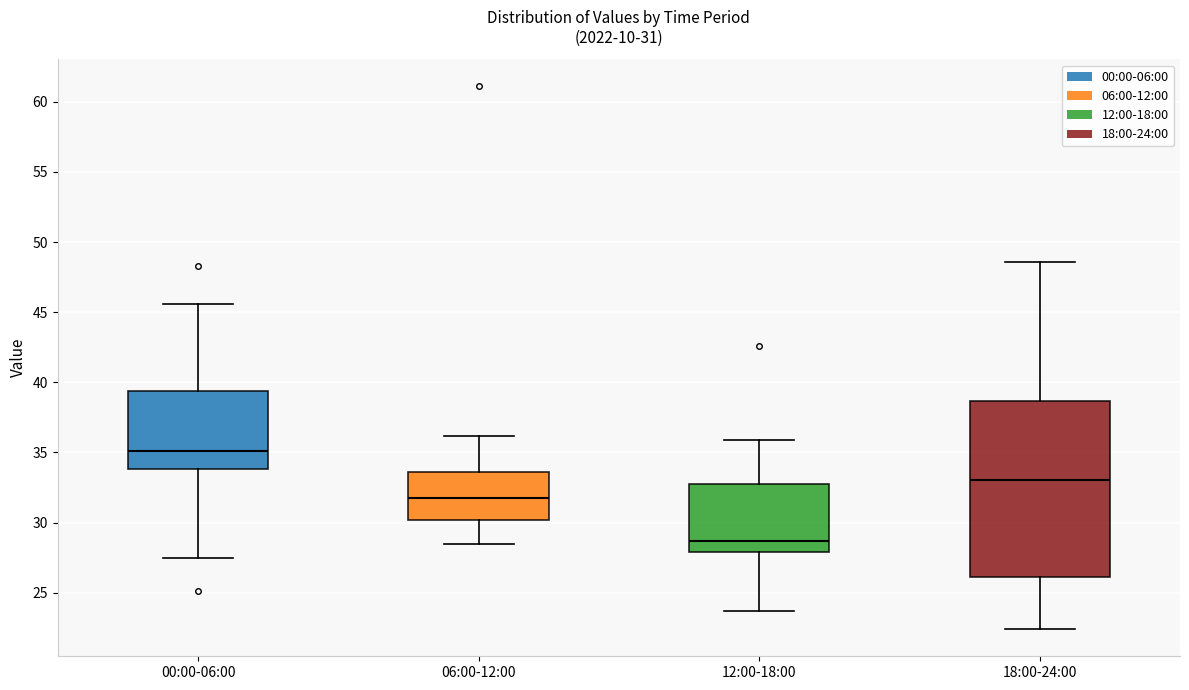

Which box has the lowest median line?

12:00-18:00